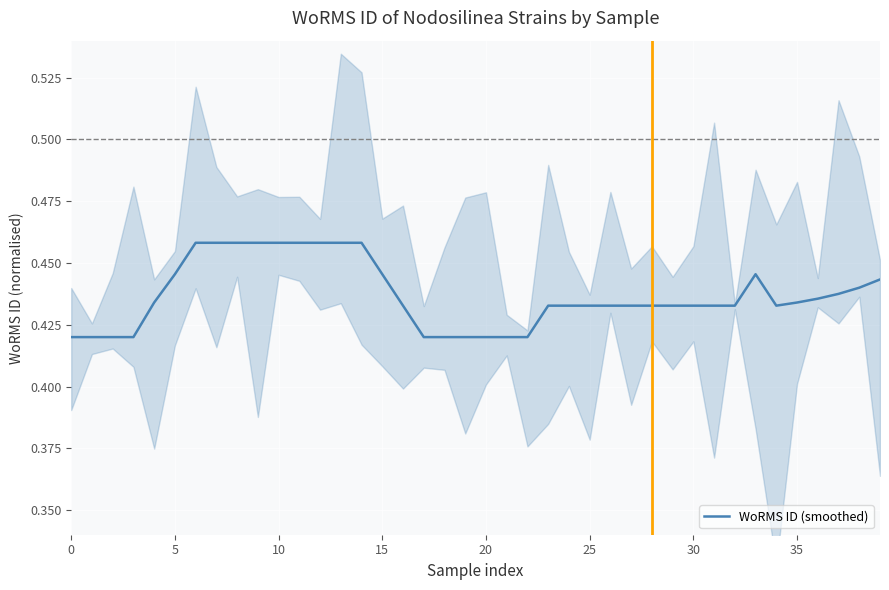

Where is the first local maximum?

33